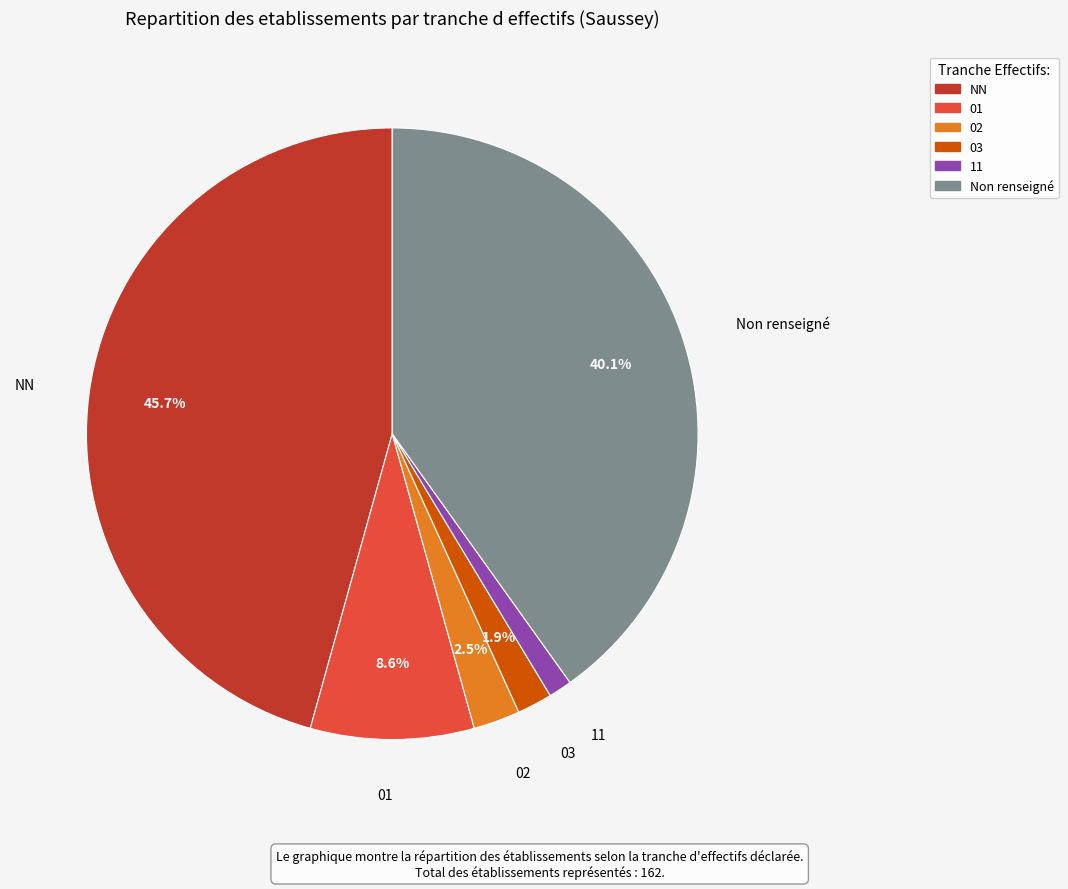

Is there a majority slice in this chart?

No